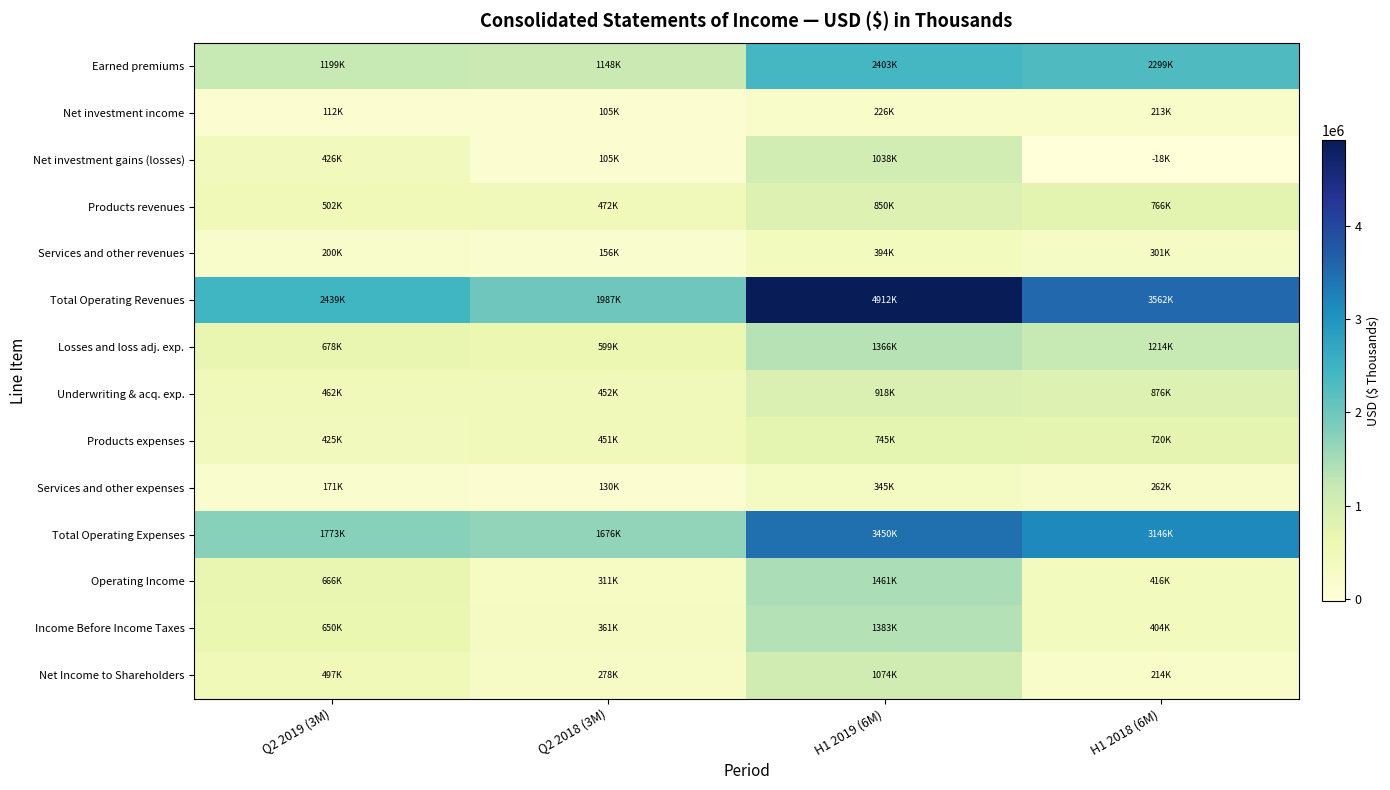

Between H1 2019 (6M) and H1 2018 (6M), which is larger?

H1 2019 (6M)